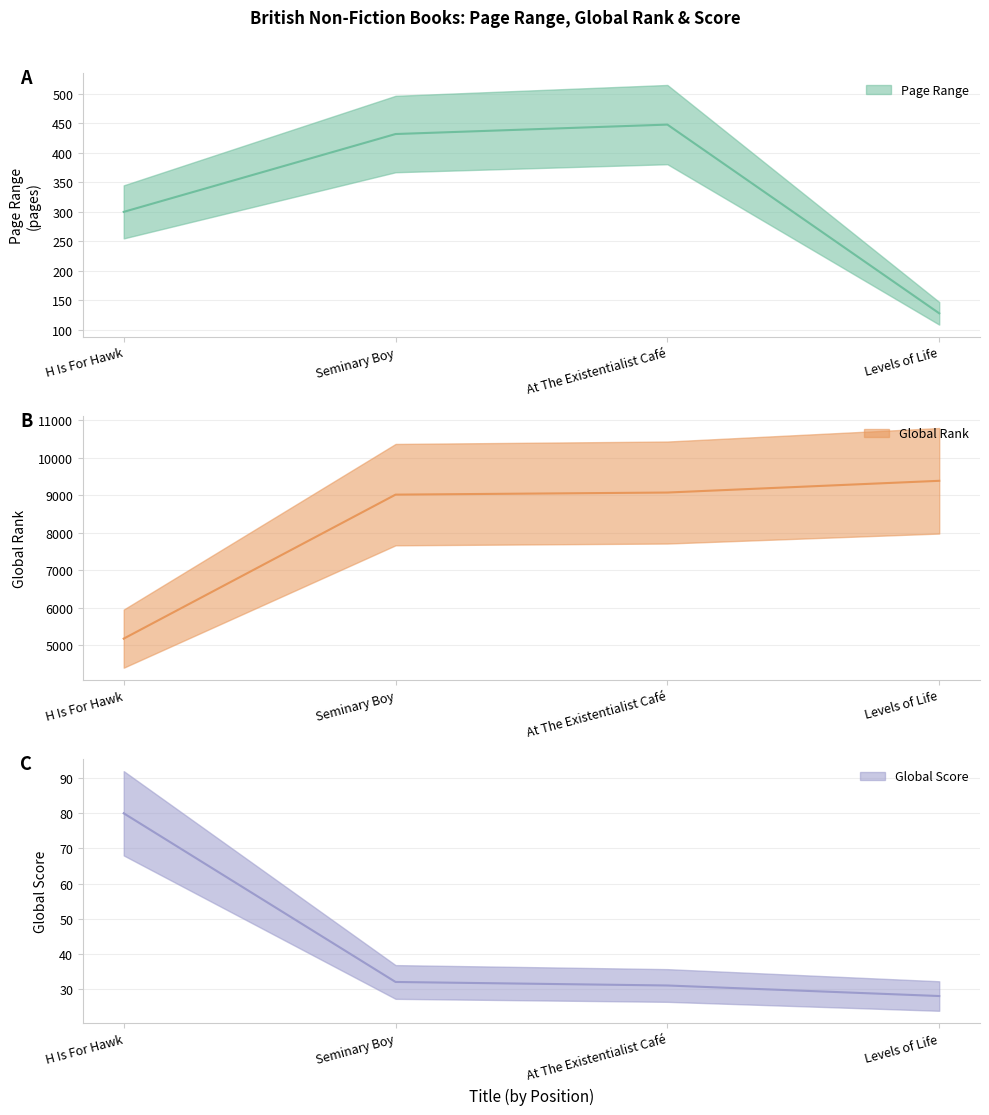

At which label does Global Score first exceed 32?

H Is For Hawk